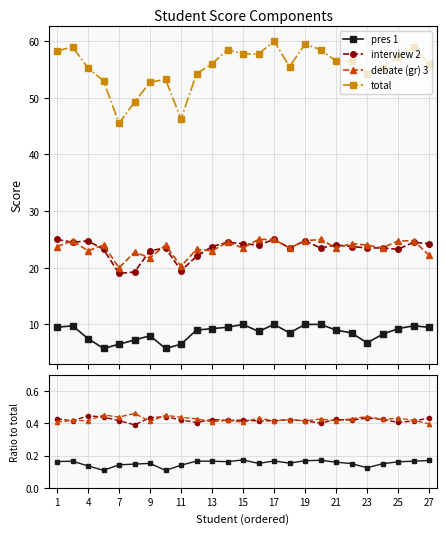

Which series changed the most between 4 and 15?

total